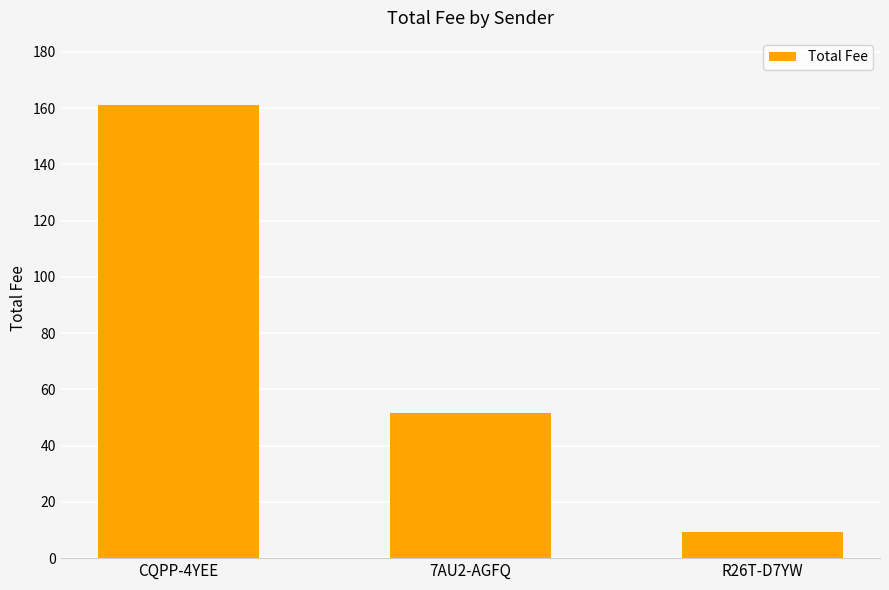

What is the difference between the values at 7AU2-AGFQ and CQPP-4YEE?

109.4